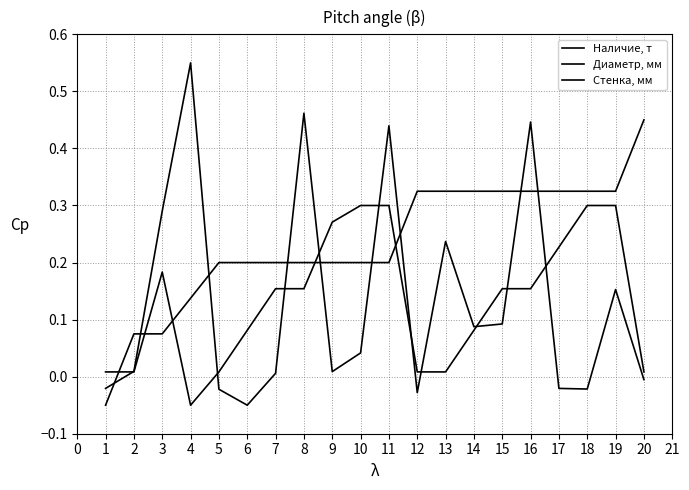

Does the chart display data point markers on the line(s)?

No